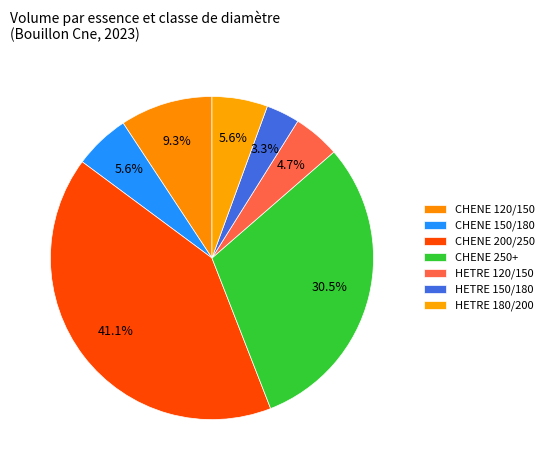

True or false: CHENE 200/250 accounts for 41% of the total.

True